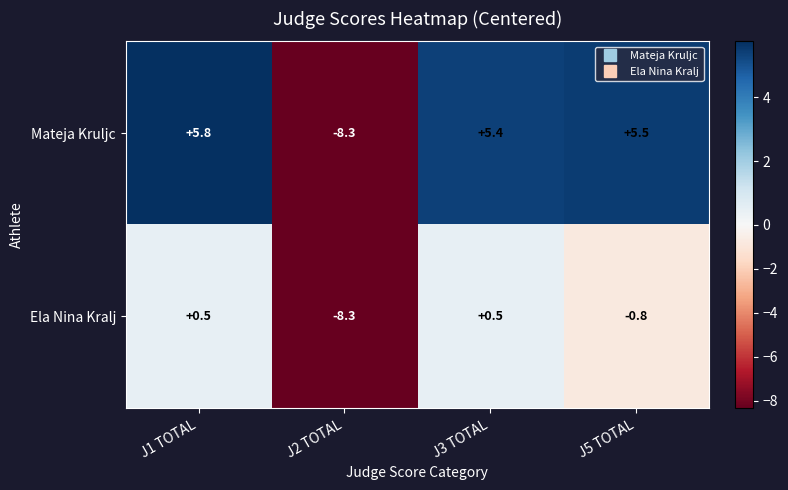

At which label does Mateja Kruljc first exceed 5?

J1 TOTAL